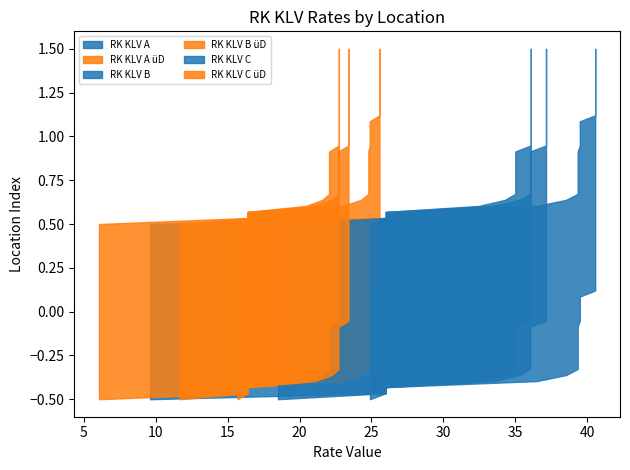

Reading right to left, extract all data points from this chart.

RK KLV A: 40.6	40.6	40.6	26.0	26.0	40.6	39.5	39.5	39.4	39.4	39.4	39.5	40.6	40.6	39.4	39.4	36.5	40.6	9.6	39.5	40.6	39.5	40.6	39.4	38.5	40.6	39.4	39.4	40.6	40.6
RK KLV A üD: 25.6	25.6	25.6	16.4	16.4	25.6	24.9	24.9	24.8	24.8	24.8	24.9	25.6	25.6	24.8	24.8	23.0	25.6	6.0	24.9	25.6	24.9	25.6	24.8	24.3	25.6	24.8	24.8	25.6	25.6
RK KLV B: 36.1	36.1	36.1	26.0	26.0	36.1	36.1	36.1	35.0	35.0	35.0	36.1	36.1	36.1	35.0	35.0	32.5	36.1	18.5	36.1	36.1	36.1	36.1	35.0	34.3	36.1	35.0	35.0	36.1	36.1
RK KLV B üD: 22.7	22.7	22.7	16.4	16.4	22.7	22.7	22.7	22.1	22.1	22.1	22.7	22.7	22.7	22.1	22.1	20.5	22.7	11.7	22.7	22.7	22.7	22.7	22.1	21.6	22.7	22.1	22.1	22.7	22.7
RK KLV C: 37.1	37.1	37.1	26.0	26.0	37.1	37.1	37.1	36.0	36.0	36.0	37.1	37.1	37.1	36.0	36.0	33.4	37.1	24.9	37.1	37.1	37.1	37.1	36.0	35.3	37.1	36.0	36.0	37.1	37.1
RK KLV C üD: 23.4	23.4	23.4	16.4	16.4	23.4	23.4	23.4	22.7	22.7	22.7	23.4	23.4	23.4	22.7	22.7	21.1	23.4	15.7	23.4	23.4	23.4	23.4	22.7	22.2	23.4	22.7	22.7	23.4	23.4